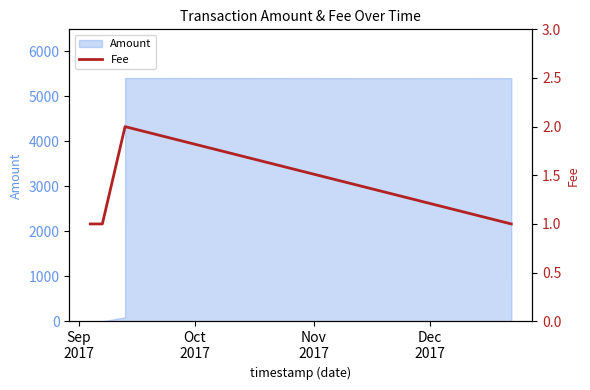

What is the maximum value for Amount?

5403.2